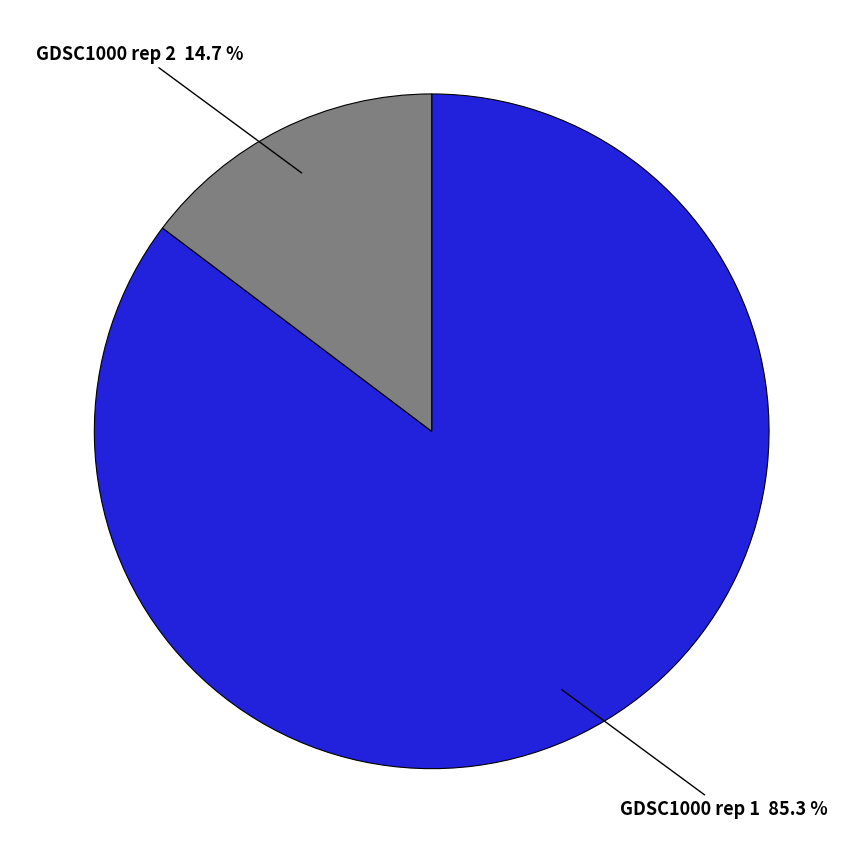

How many slices are in this pie chart?

2